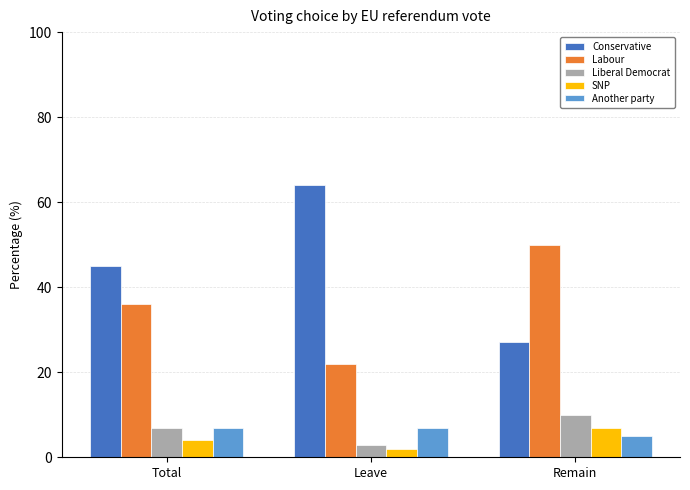

Which series has the largest range (max minus min)?

Conservative